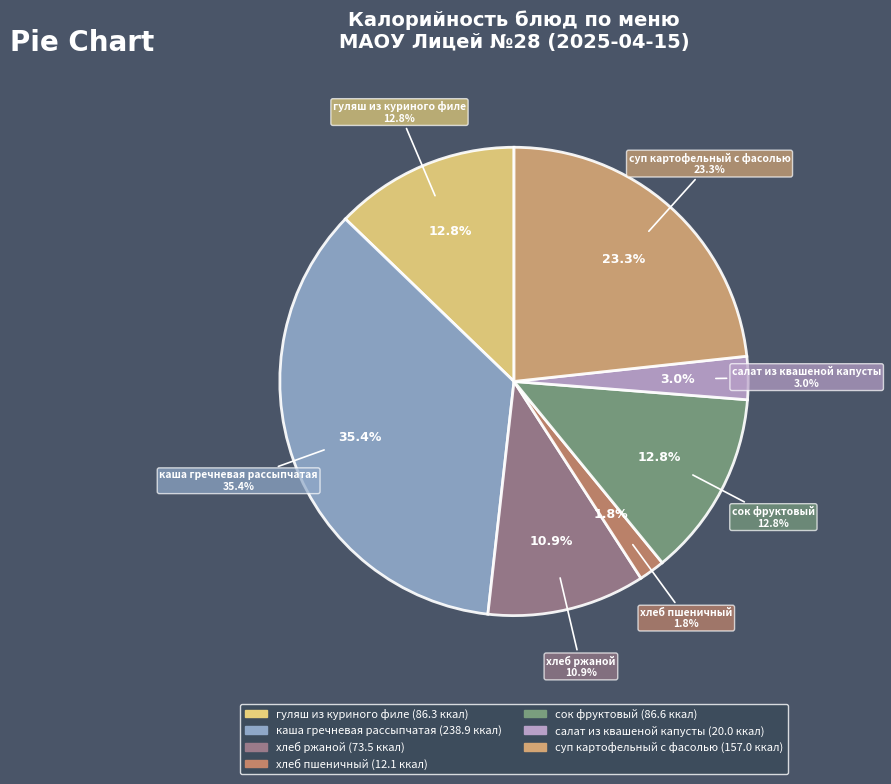

What is the change in value from каша гречневая рассыпчатая to хлеб ржаной?

-165.4